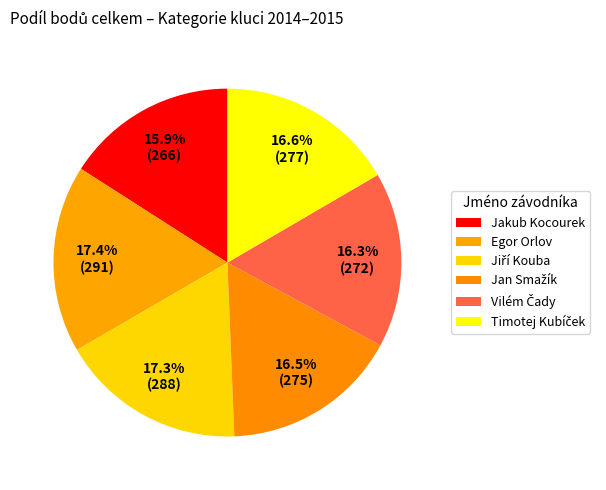

What percentage is the Vilém Čady slice, to the nearest percent?

16%